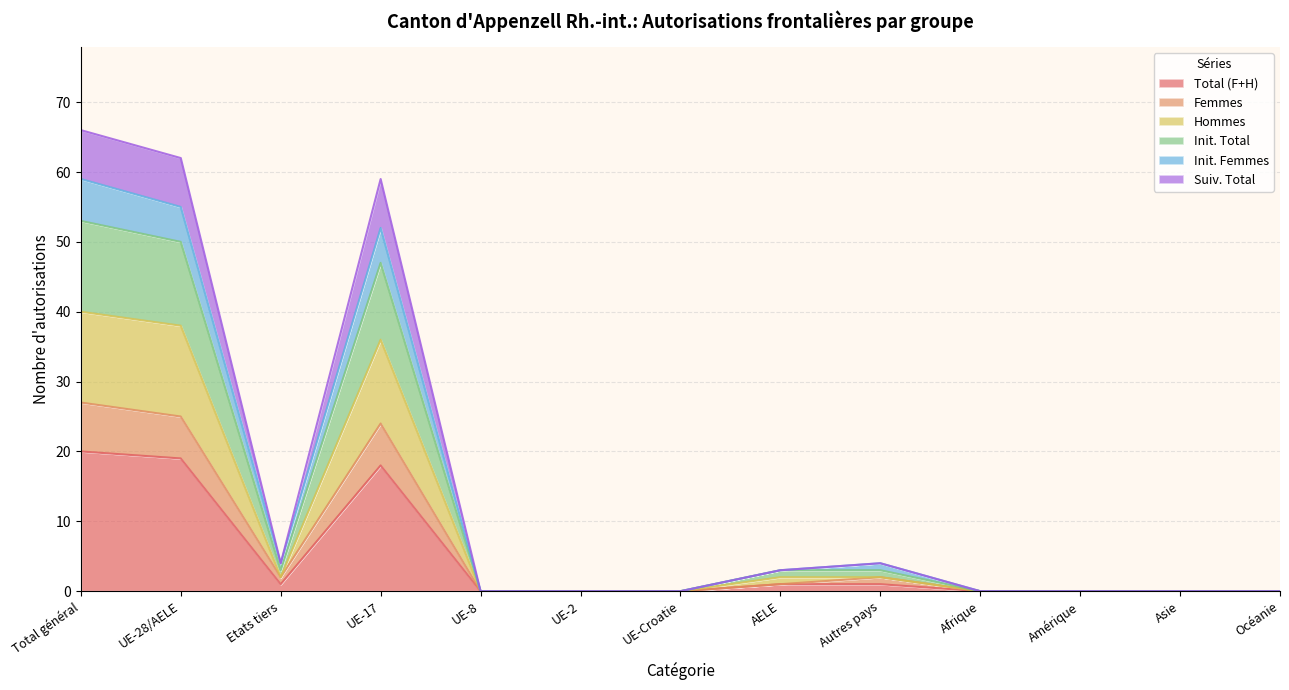

True or false: Suiv. Total has a value of -30 at Amérique.

False